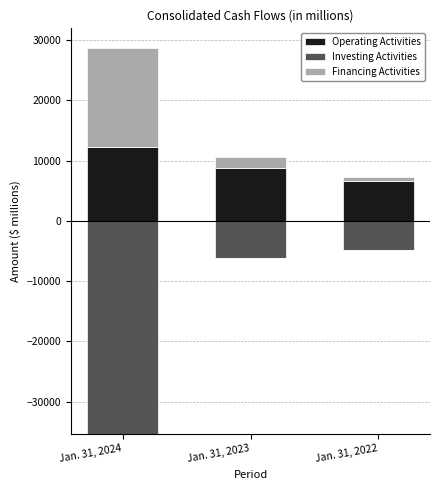

List the series in order of their peak value, highest first.

Financing Activities, Operating Activities, Investing Activities